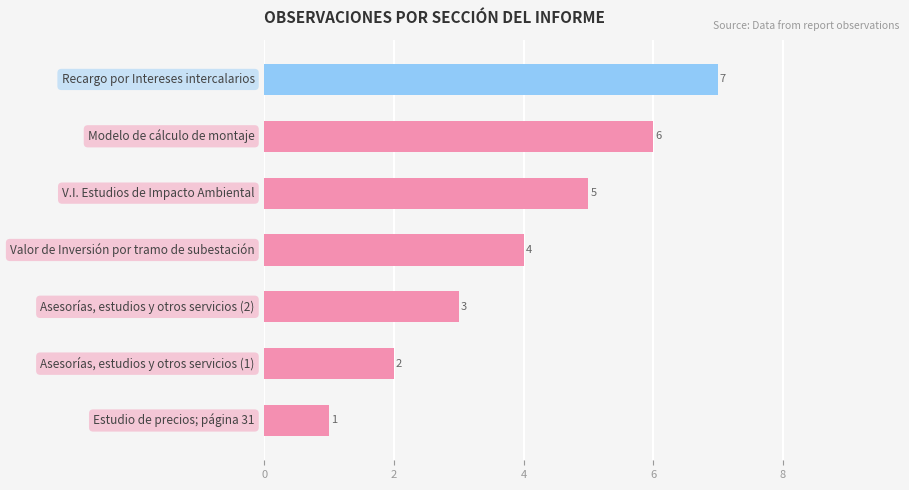

What is the average value?

4